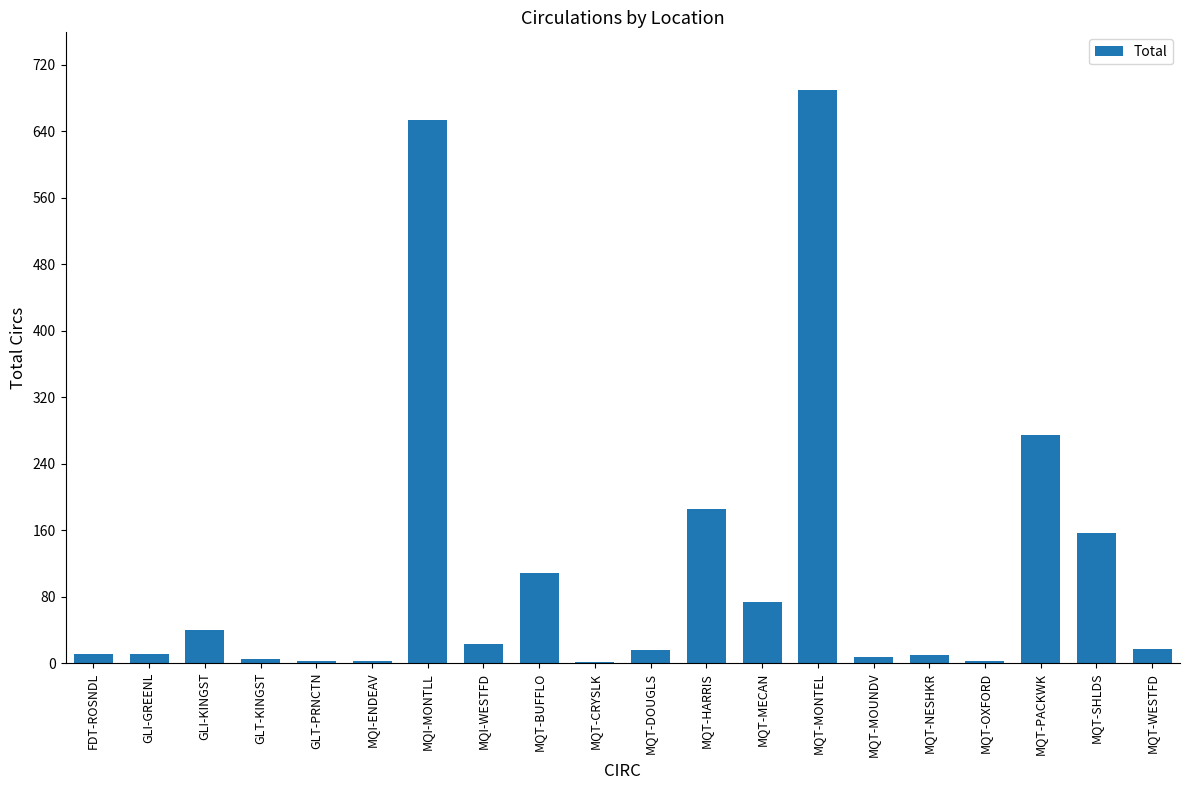

Which has a higher value, MQT-BUFFLO or MQI-MONTLL?

MQI-MONTLL